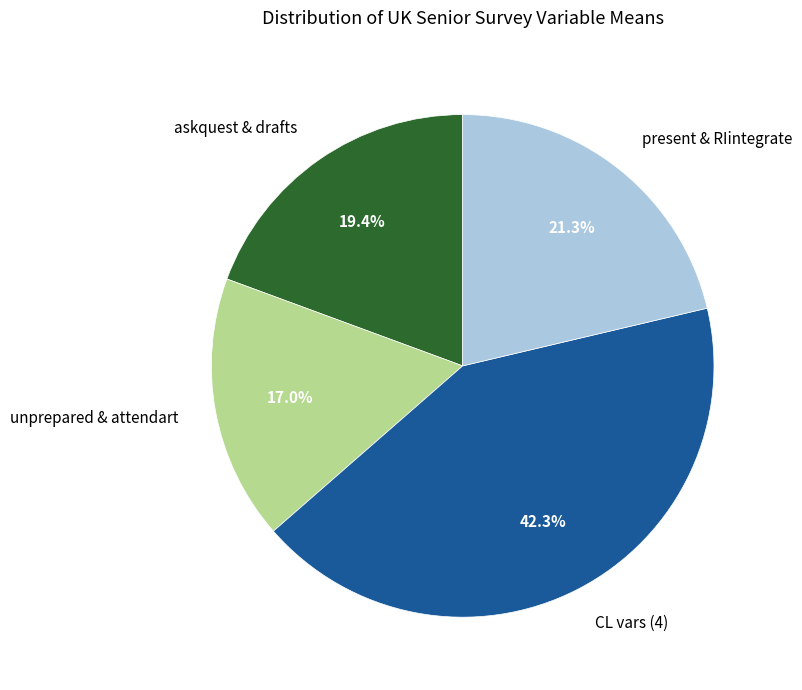

To the nearest percent, what is the difference between the largest and smallest slice percentages?

25%